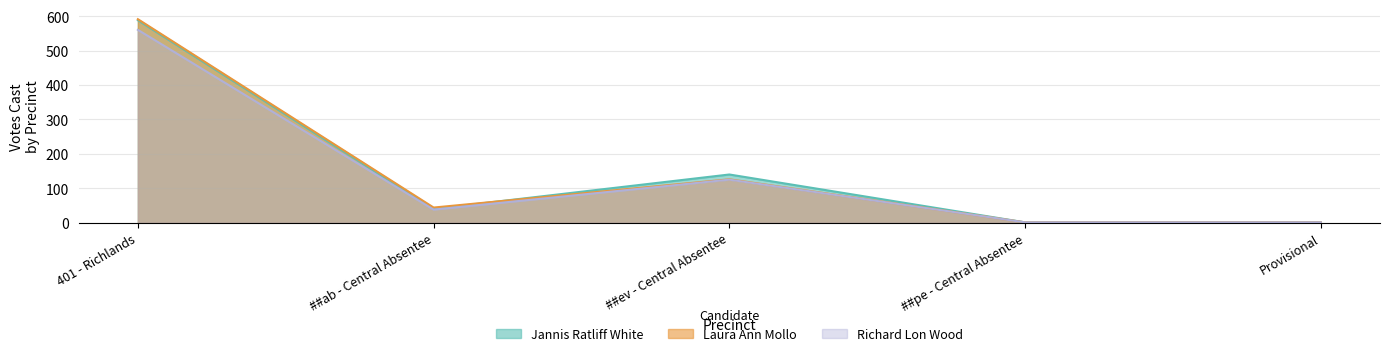

Which label corresponds to the smallest value in the chart?

##pe - Central Absentee